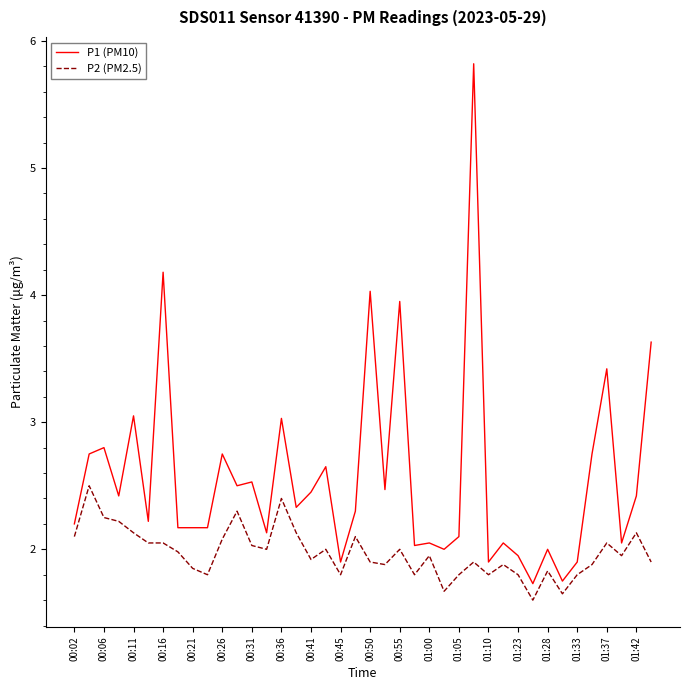

True or false: P2 (PM2.5) and P1 (PM10) cross at least once.

False